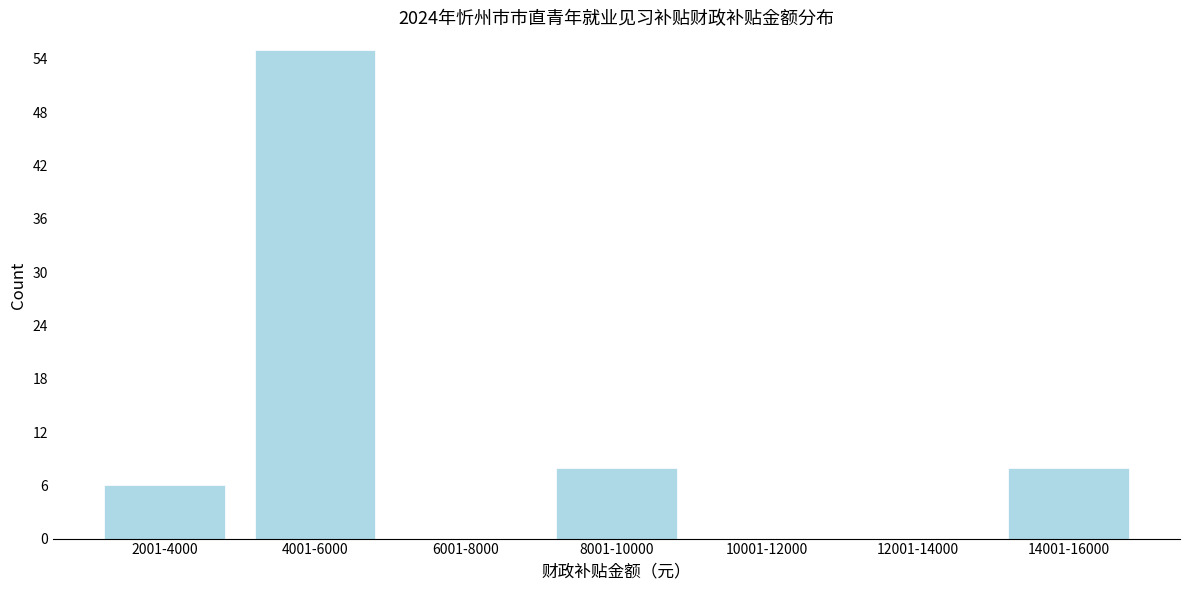

Reading left to right, transcribe all the data shown in this chart.

2001-4000=6	4001-6000=55	6001-8000=0	8001-10000=8	10001-12000=0	12001-14000=0	14001-16000=8